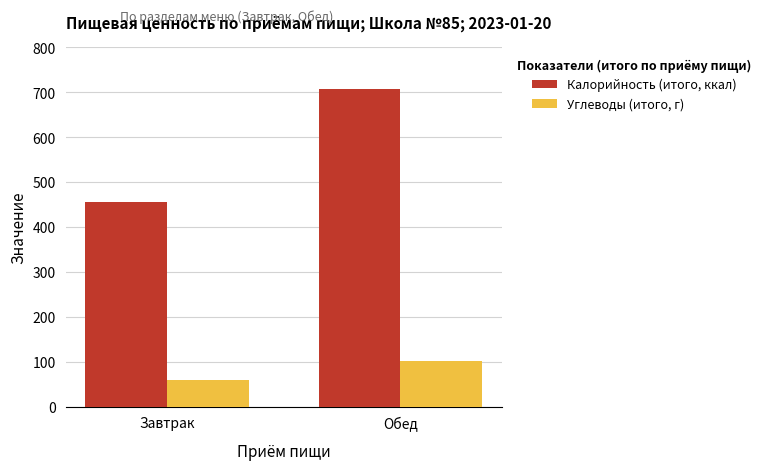

At how many categories does at least one series exceed 376?

2